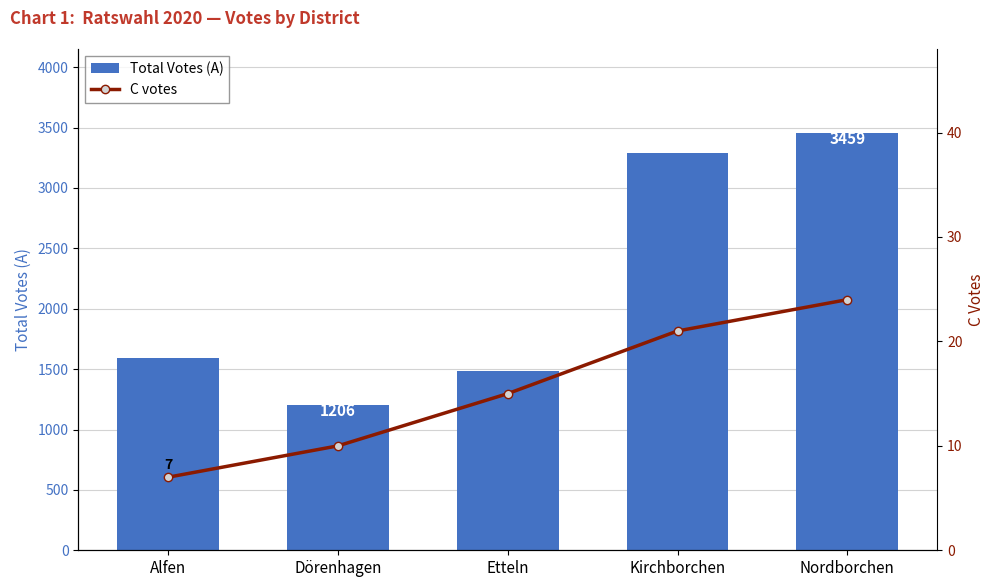

Are the bars grouped side by side (vs. stacked)?

Yes